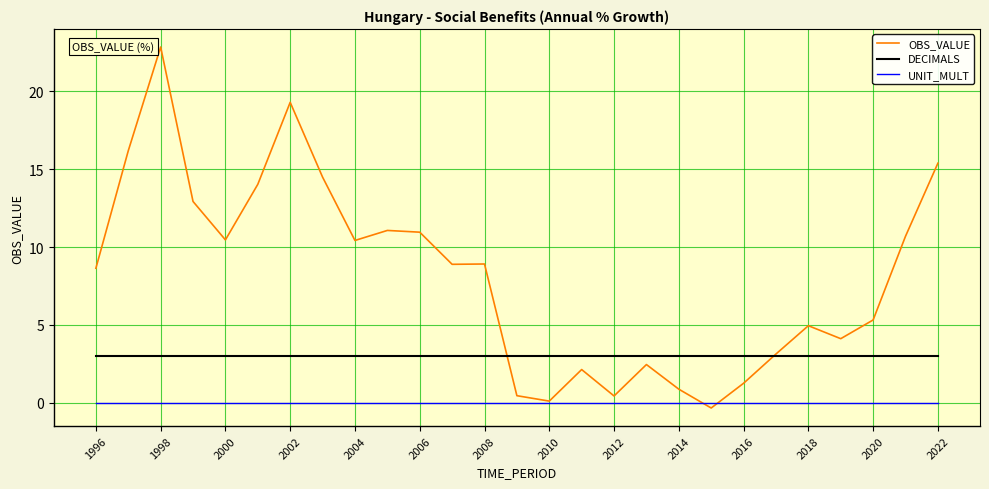

List the series in order of their peak value, highest first.

OBS_VALUE, DECIMALS, UNIT_MULT